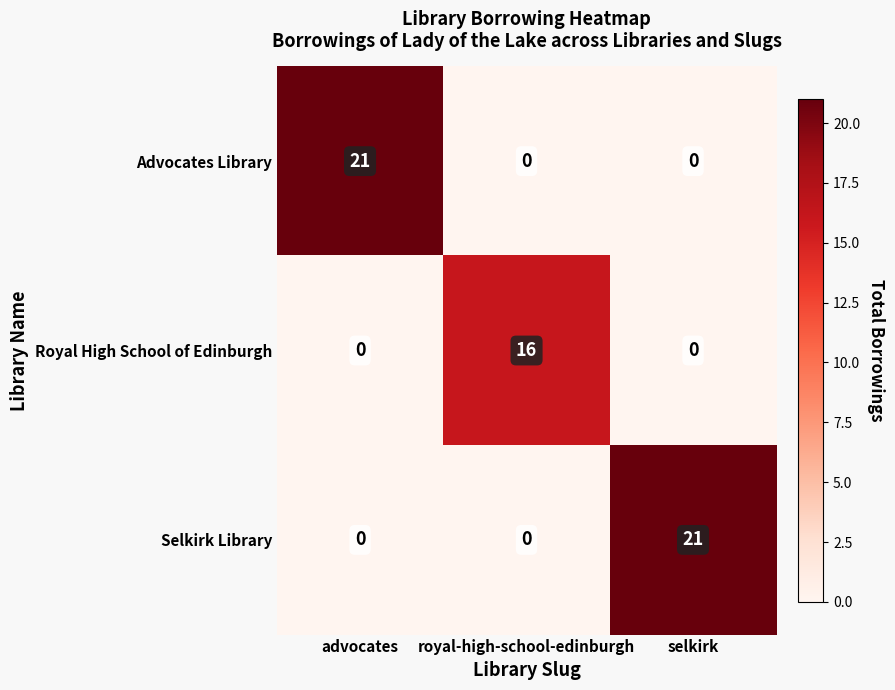

What is the total value across all series at royal-high-school-edinburgh?

16